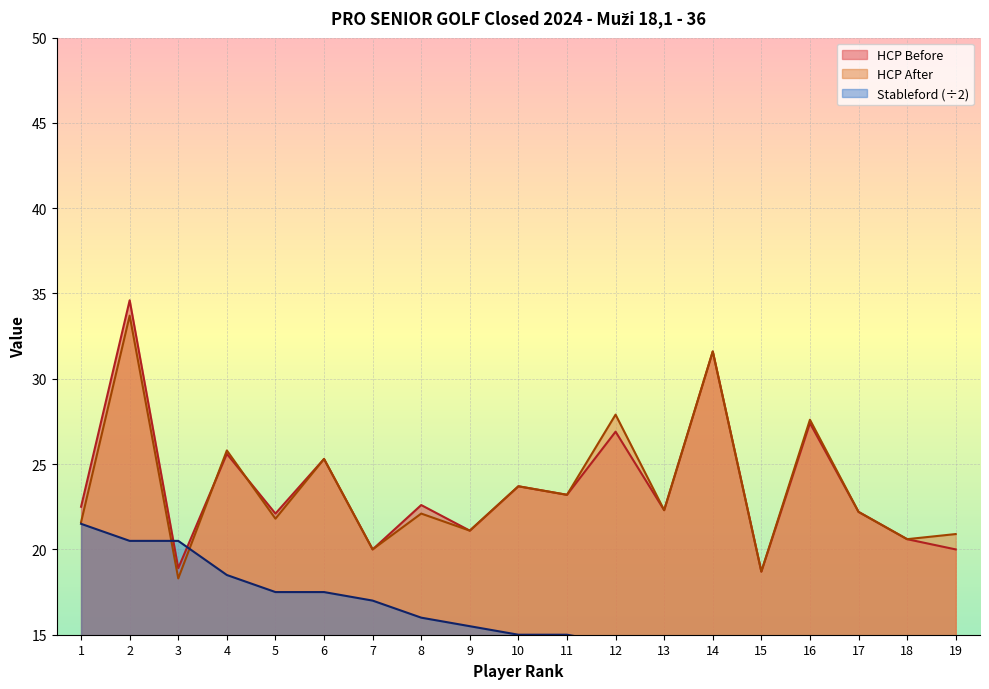

Which series has the largest range (max minus min)?

HCP Before